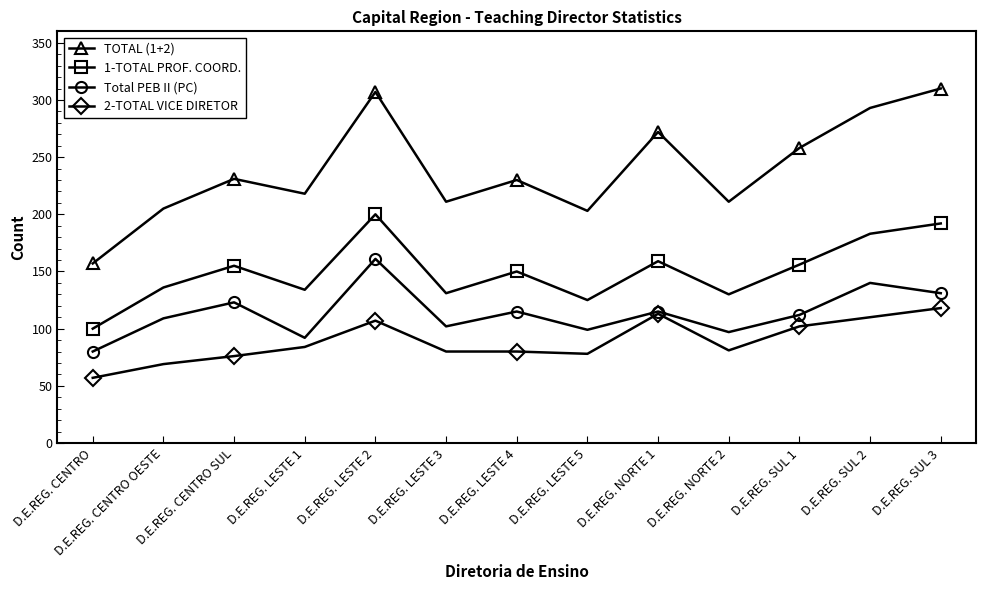

Which category has the highest value in the 1-TOTAL PROF. COORD. series?

D.E.REG. LESTE 2